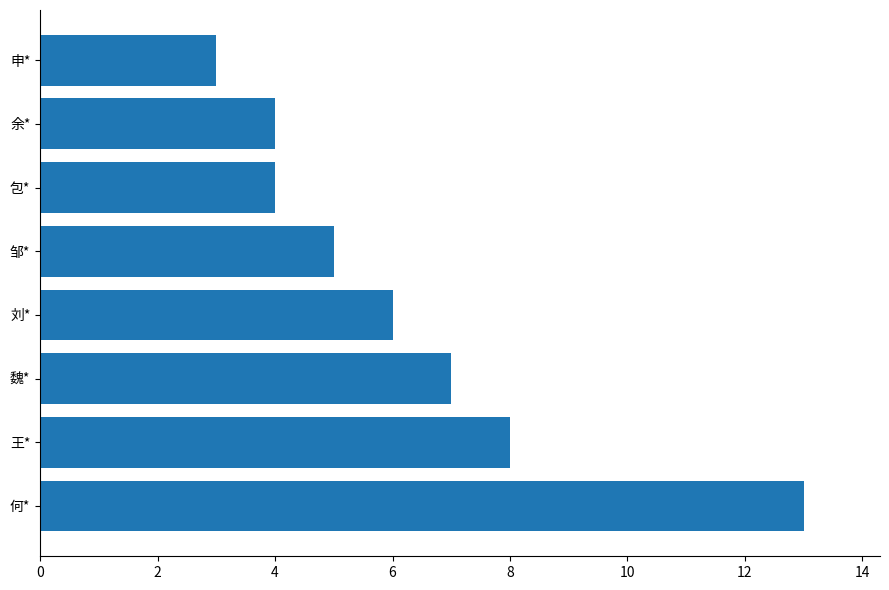

Between 何* and 王*, which is larger?

何*